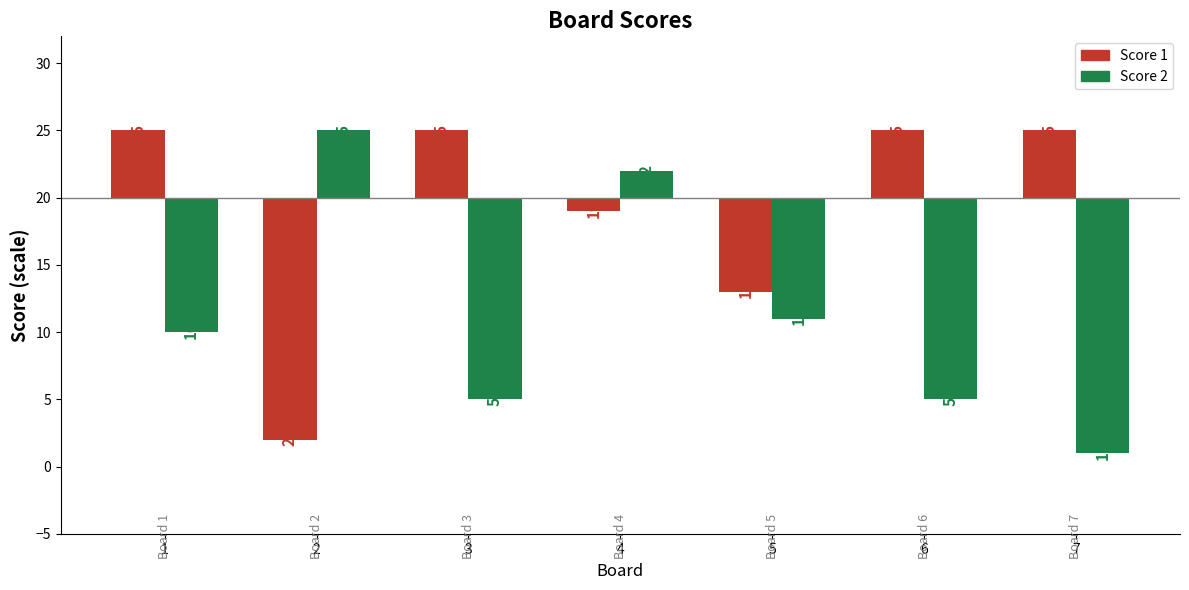

List the labels in order of Score 1 value, largest first.

1, 3, 6, 7, 4, 5, 2